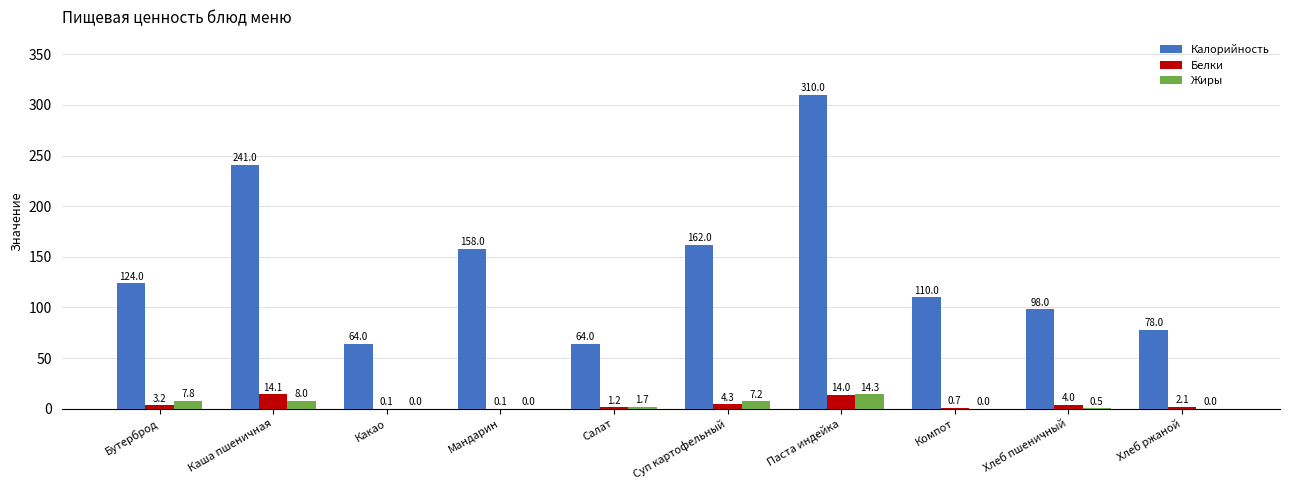

What is the average value of the Белки series?

4.4